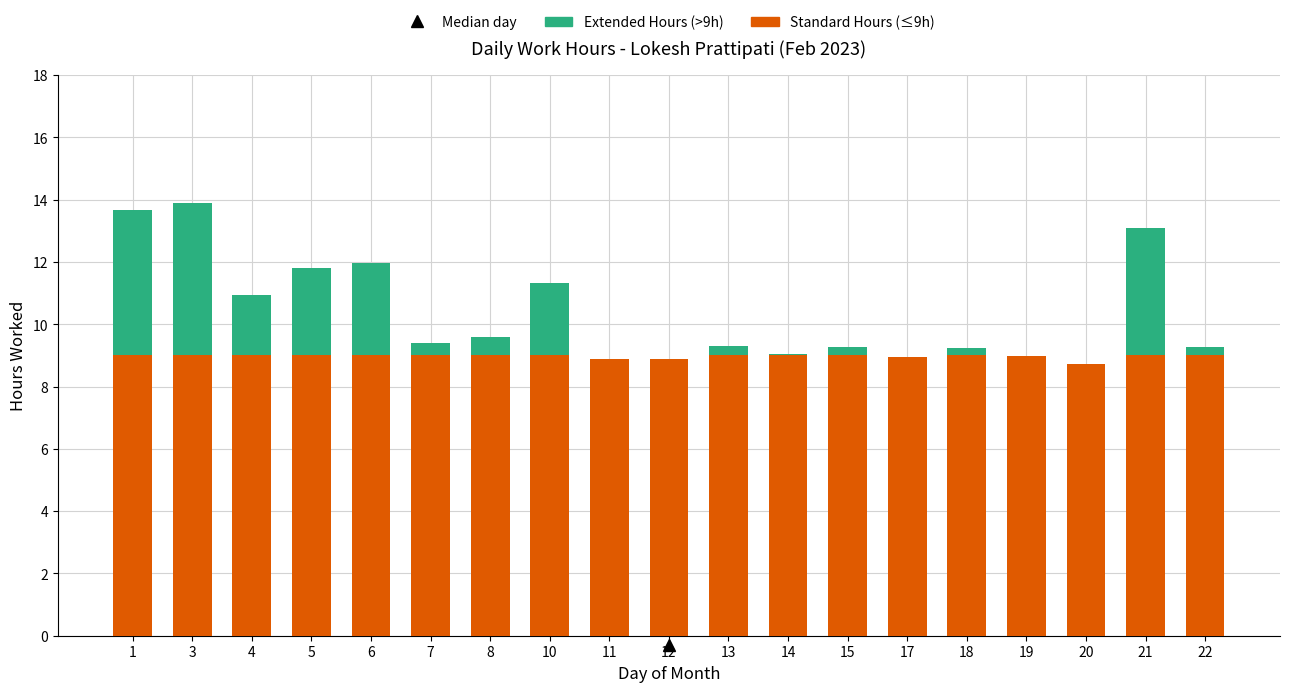

What is the total value across all series at 20?

8.7